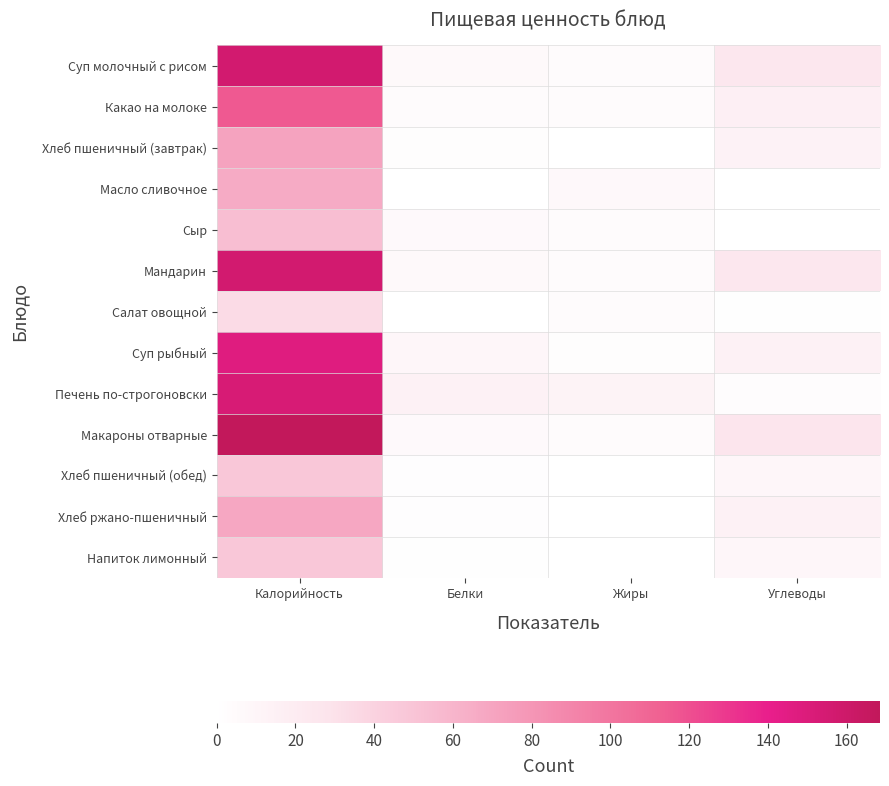

Reading right to left, what are all the values shown in this chart?

Суп молочный с рисом: Углеводы=25.0	Жиры=4.0	Белки=6.0	Калорийность=156.0
Какао на молоке: Углеводы=16.1	Жиры=3.8	Белки=3.9	Калорийность=115.5
Хлеб пшеничный (завтрак): Углеводы=13.8	Жиры=0.3	Белки=2.1	Калорийность=71.7
Масло сливочное: Углеводы=0.0	Жиры=7.0	Белки=0.0	Калорийность=66.0
Сыр: Углеводы=0.0	Жиры=4.4	Белки=5.5	Калорийность=53.8
Мандарин: Углеводы=25.0	Жиры=4.0	Белки=6.0	Калорийность=156.0
Салат овощной: Углеводы=1.3	Жиры=4.4	Белки=0.0	Калорийность=33.6
Суп рыбный: Углеводы=14.2	Жиры=2.6	Белки=8.6	Калорийность=147.0
Печень по-строгоновски: Углеводы=3.2	Жиры=12.4	Белки=14.0	Калорийность=153.3
Макароны отварные: Углеводы=26.4	Жиры=4.5	Белки=5.5	Калорийность=168.4
Хлеб пшеничный (обед): Углеводы=9.2	Жиры=0.2	Белки=1.4	Калорийность=47.8
Хлеб ржано-пшеничный: Углеводы=13.8	Жиры=0.3	Белки=2.0	Калорийность=69.0
Напиток лимонный: Углеводы=9.2	Жиры=0.2	Белки=1.3	Калорийность=47.8